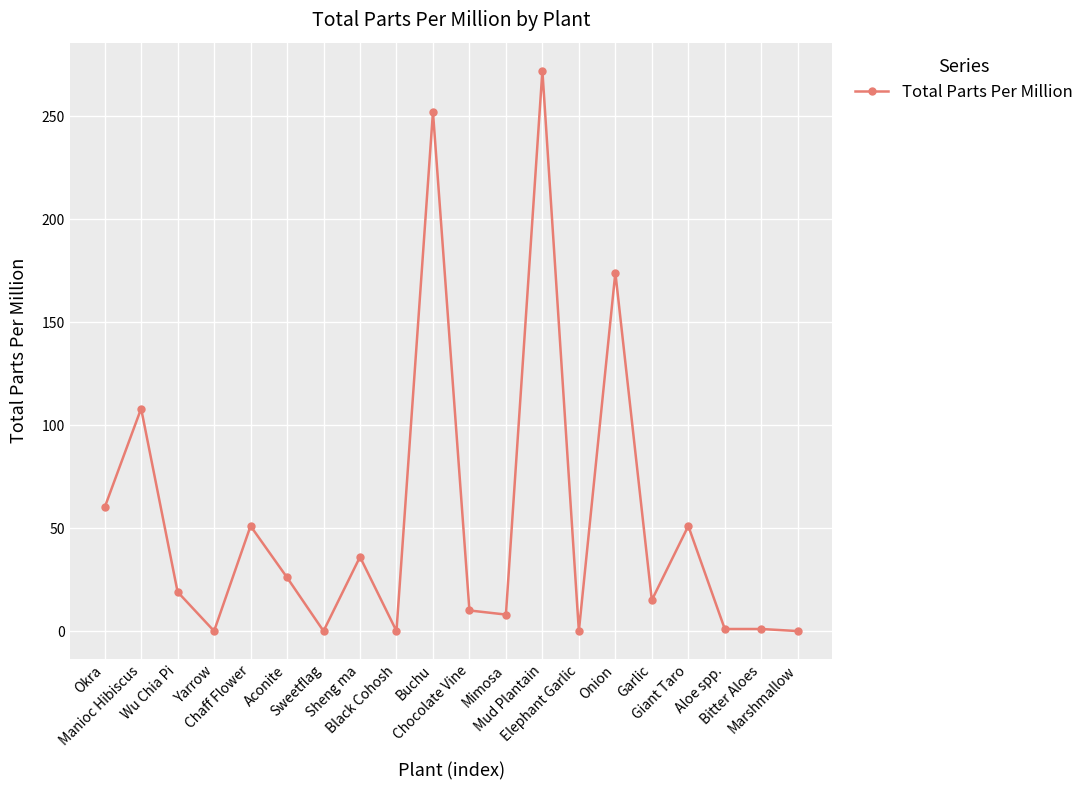

True or false: the data has more than 0 interior local peaks.

True